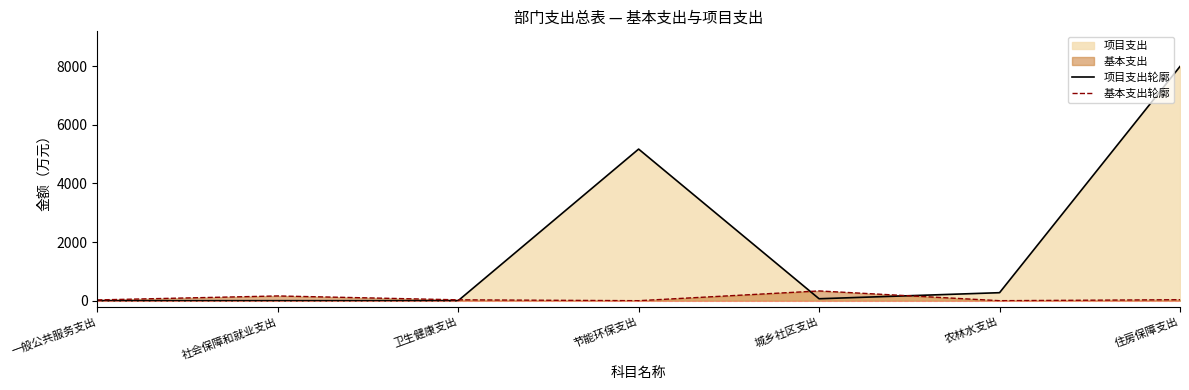

Which series has the largest total across all categories?

项目支出轮廓